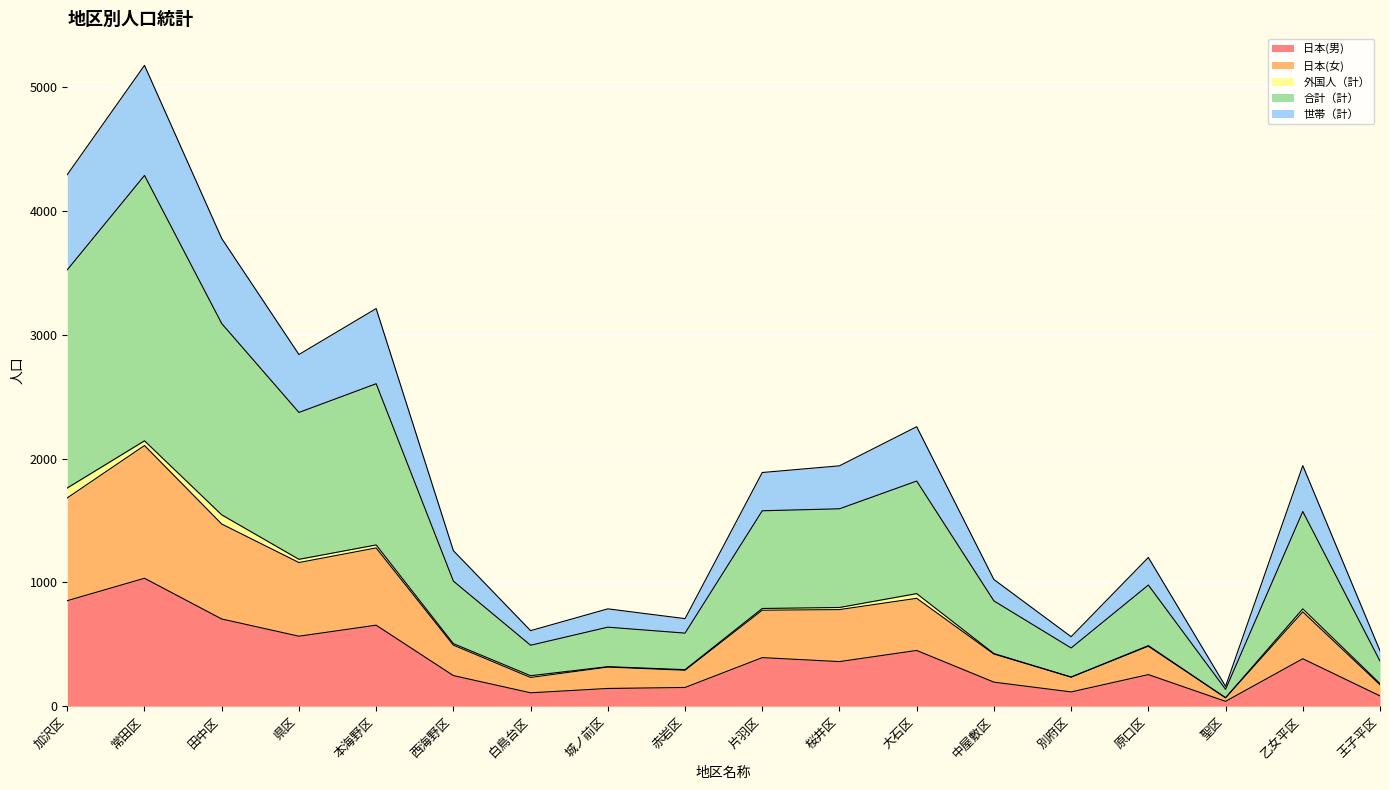

At which label is 世帯（計） closest to 2667?

県区